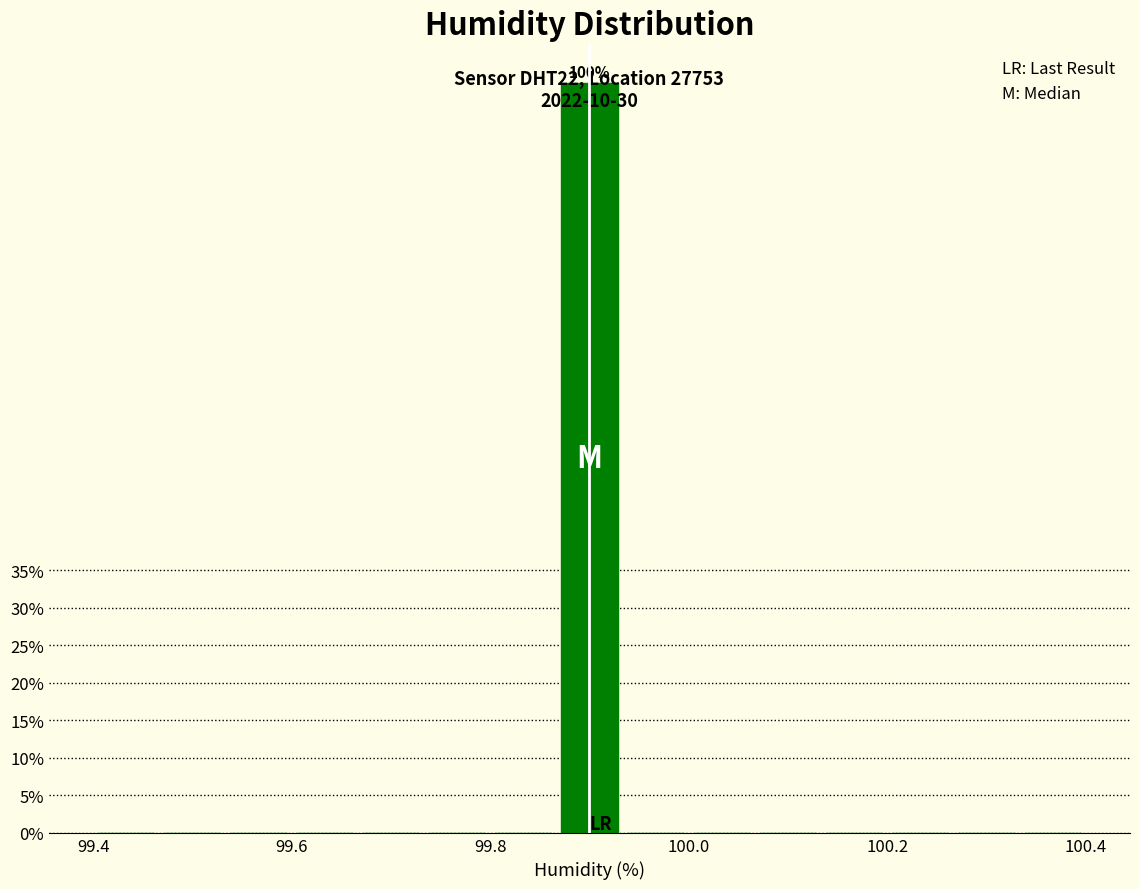

Read against the x-axis, roughly where is the centre of the tallest bar?

99.90